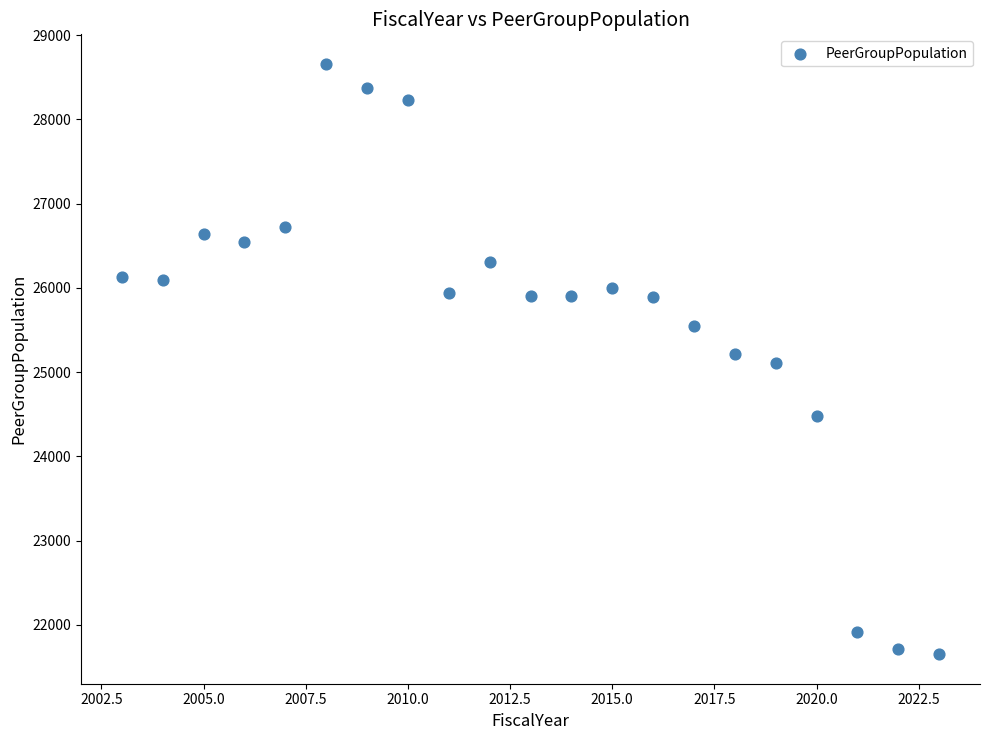

What is the range of Y values (max minus min)?

7005